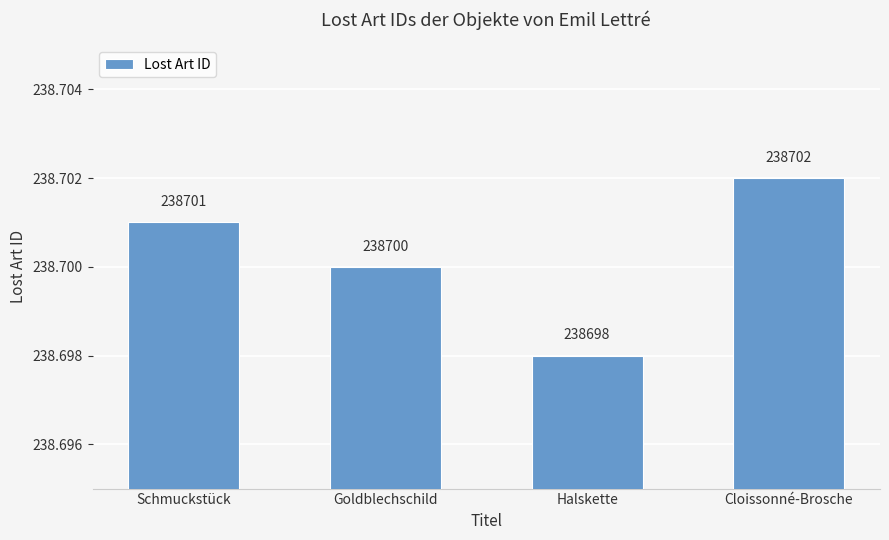

What is the label of the 4th bar from the left?

Cloissonné-Brosche